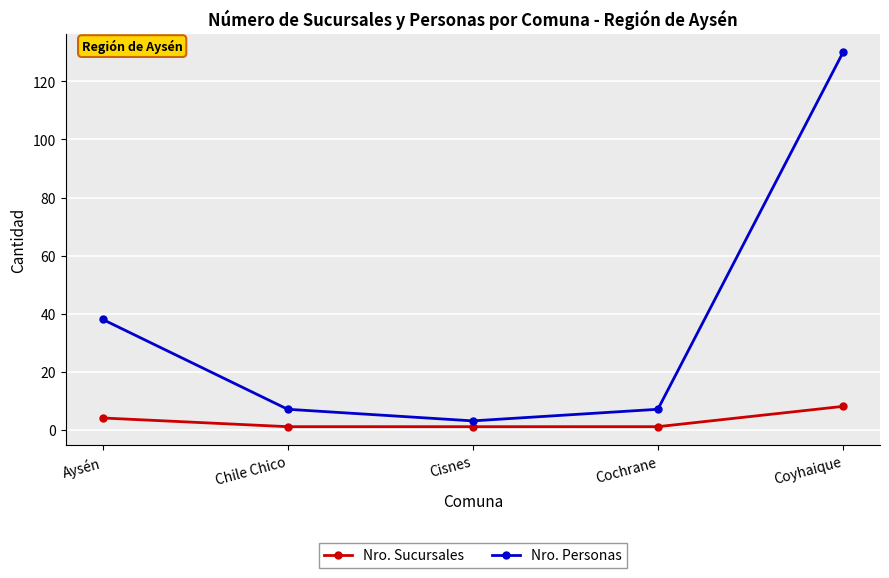

Is it true that Nro. Personas equals 23 at Aysén?

False